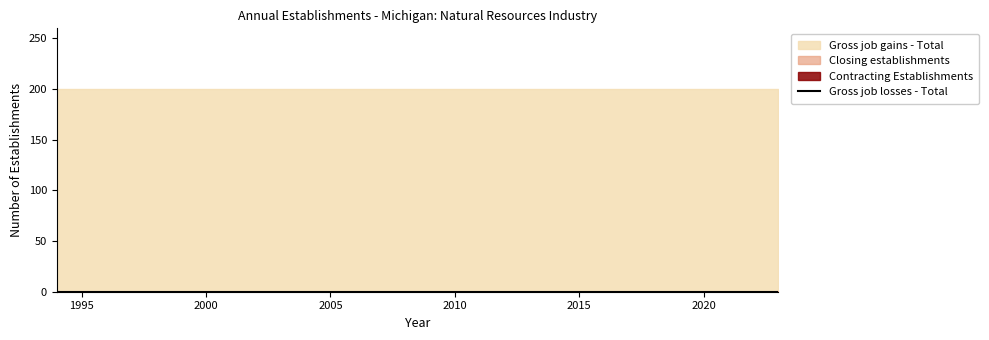

What is the difference between the highest and lowest values at 2017?

200